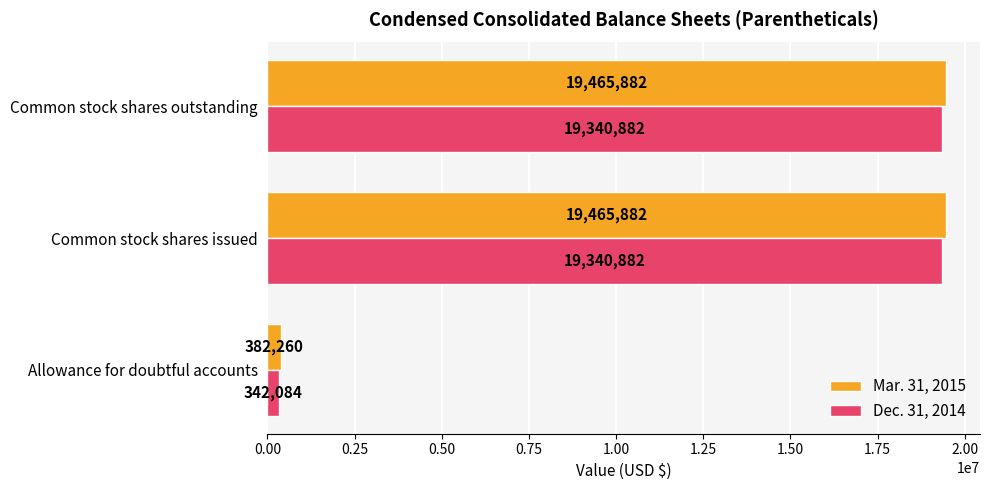

True or false: Mar. 31, 2015 has a value of 19465882 at Common stock shares issued.

True